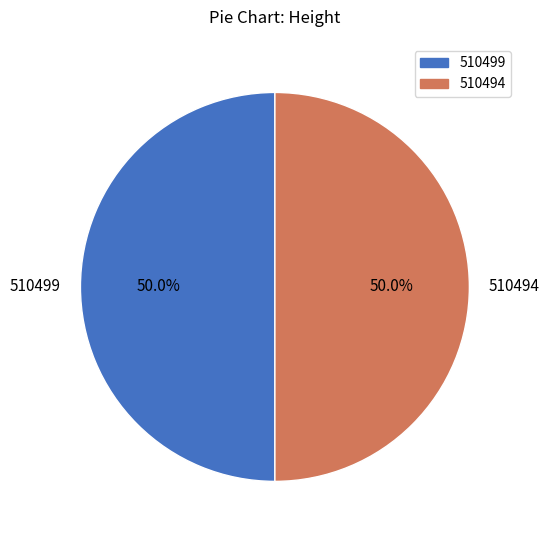

The 510494 slice represents 50% of the pie. True or false?

True